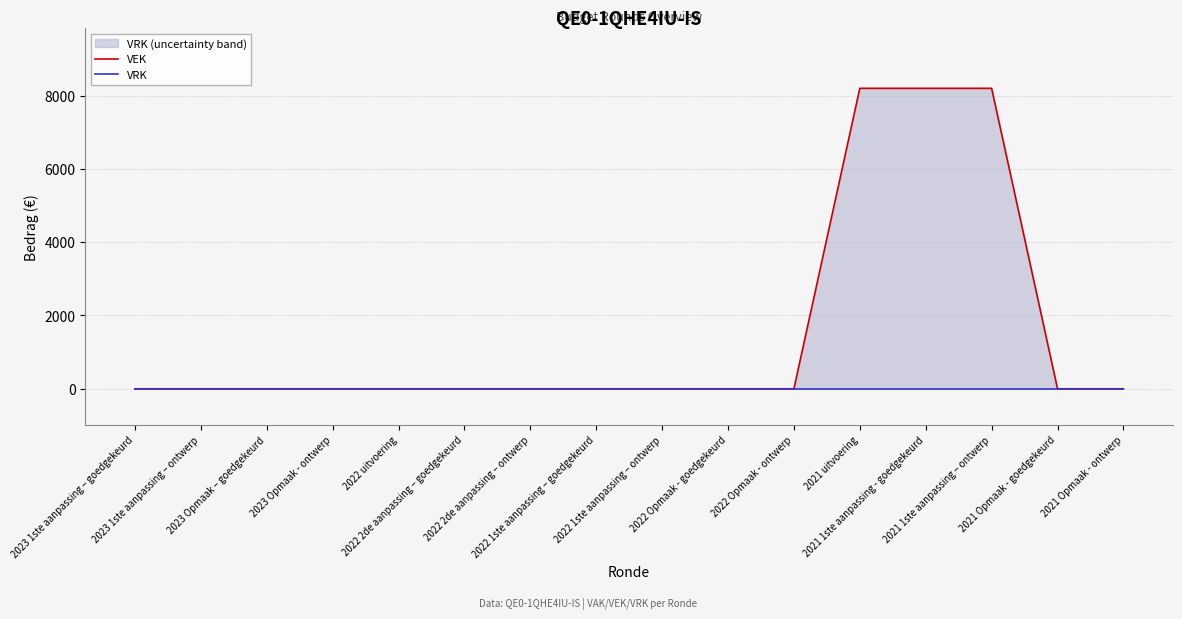

List the series in order of their peak value, highest first.

VEK, VRK